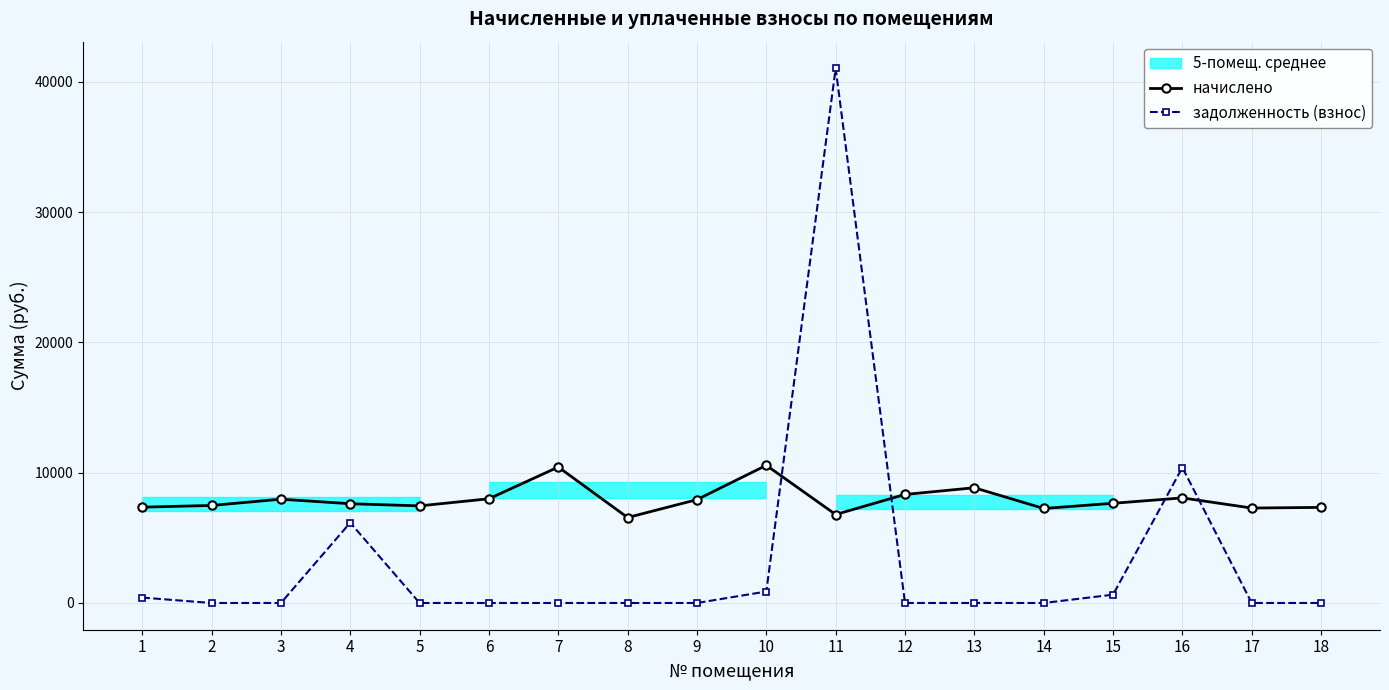

At which category is the sum across all series the highest?

11